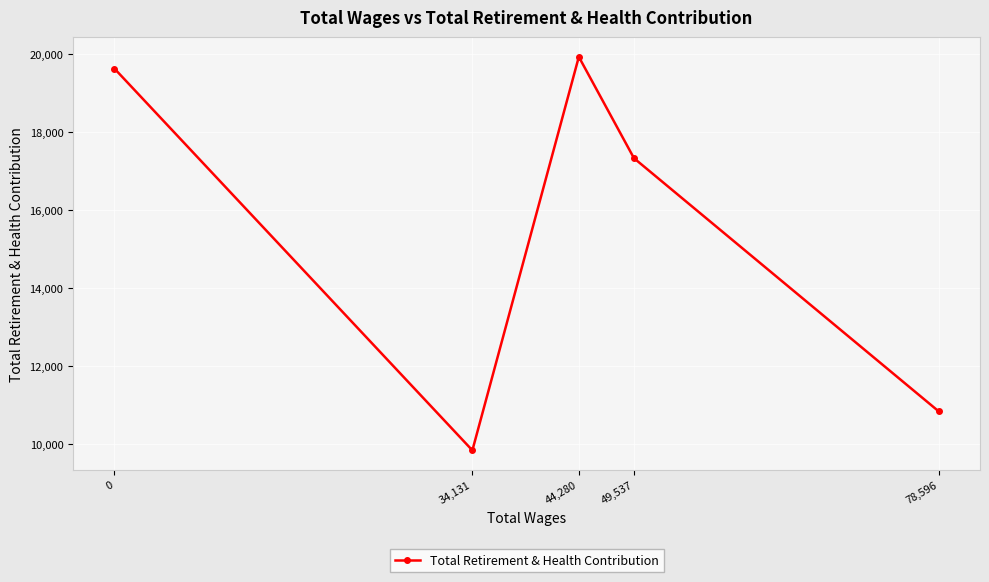

What is the ratio of the value at 78,596 to the value at 34,131?

1.1